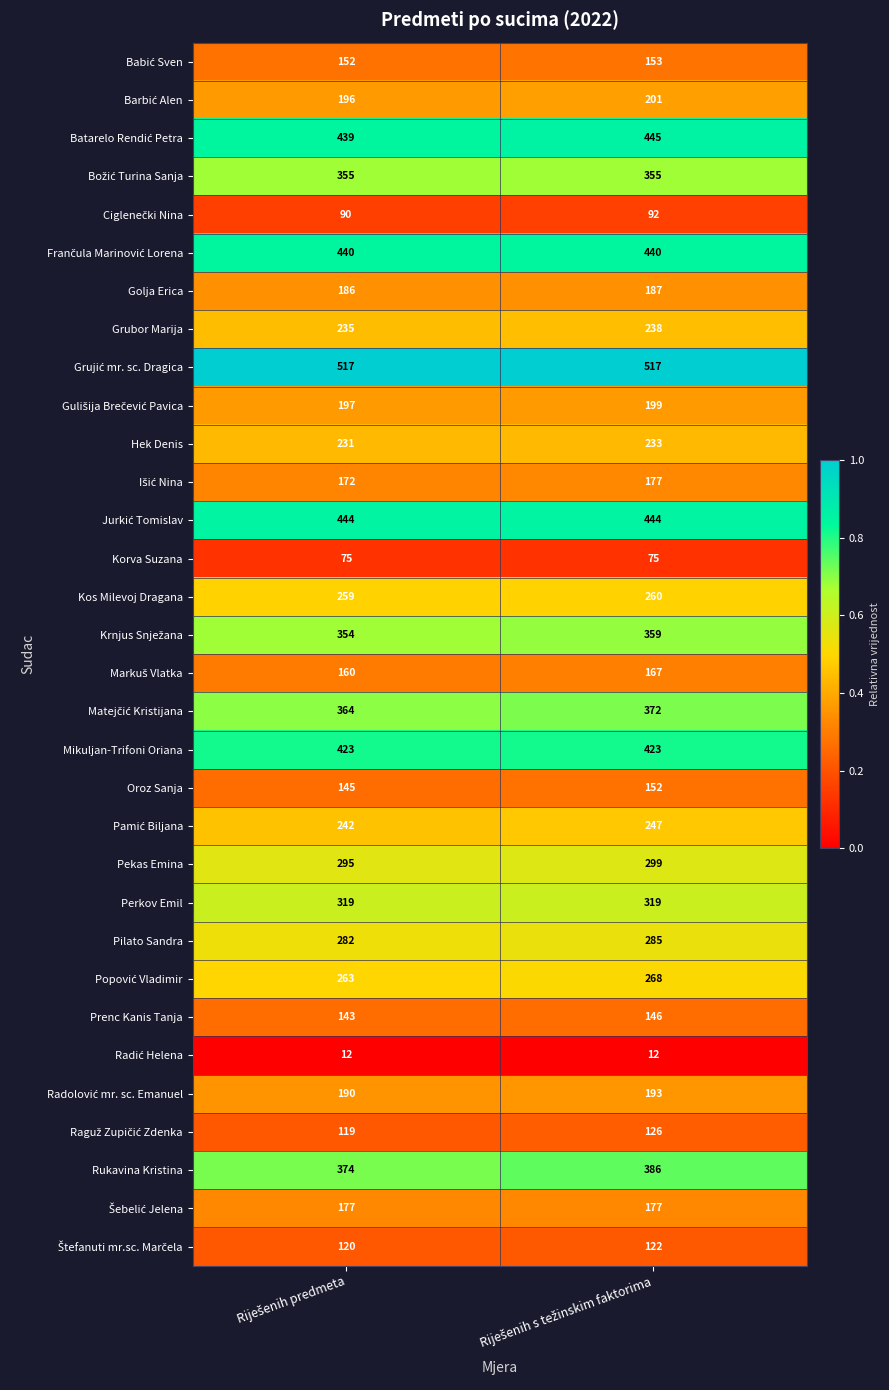

How many categories are shown in the chart?

2